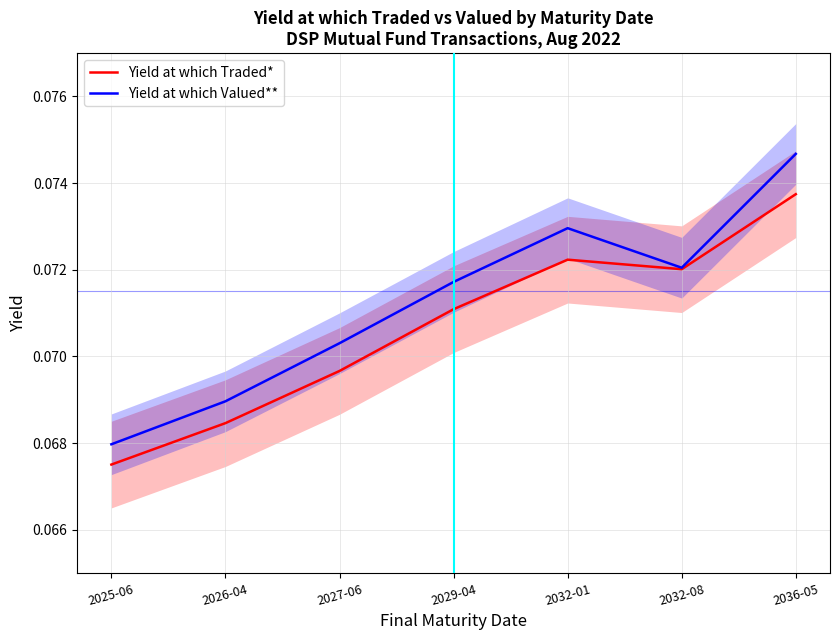

What is the value of the Yield at which Valued** point at the 5th from the left?

0.1